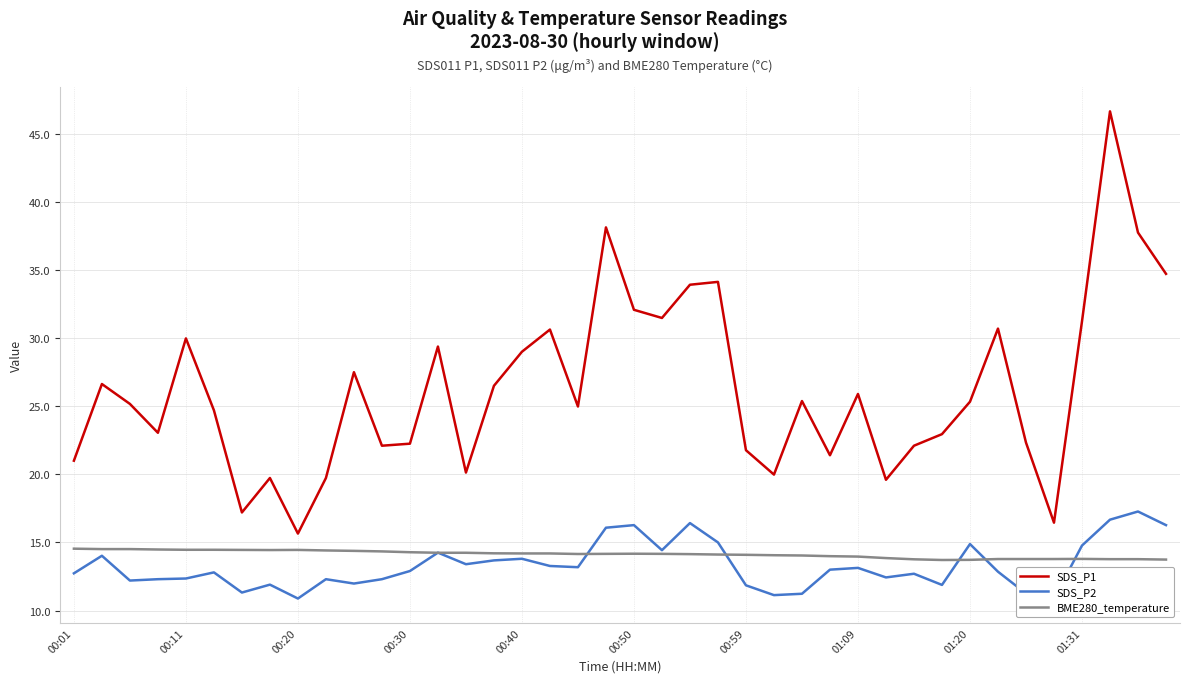

At which label is BME280_temperature closest to 14?

27